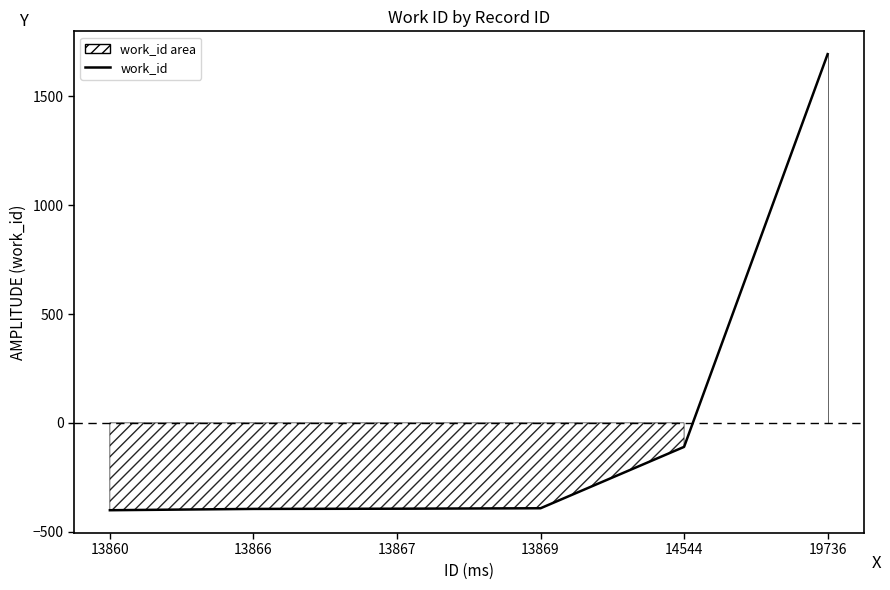

Which label corresponds to the smallest value in the chart?

13860